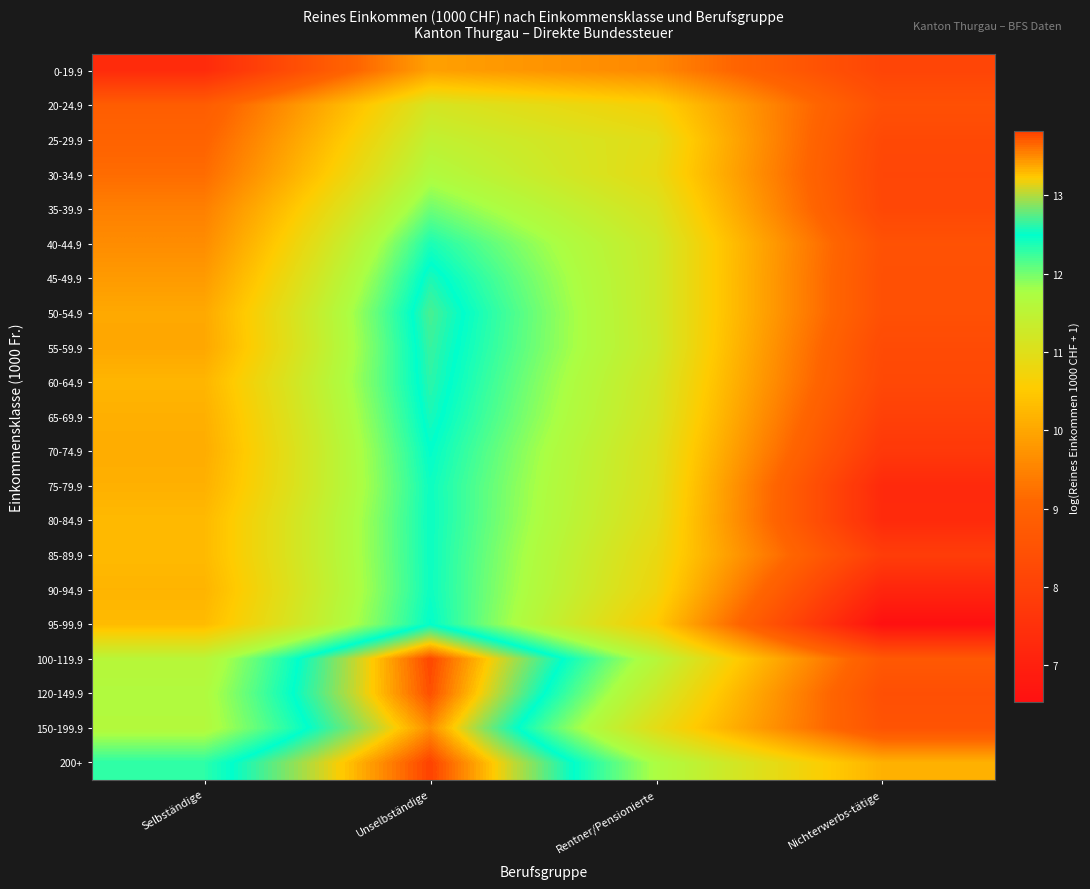

Count the number of data series in this chart.

21